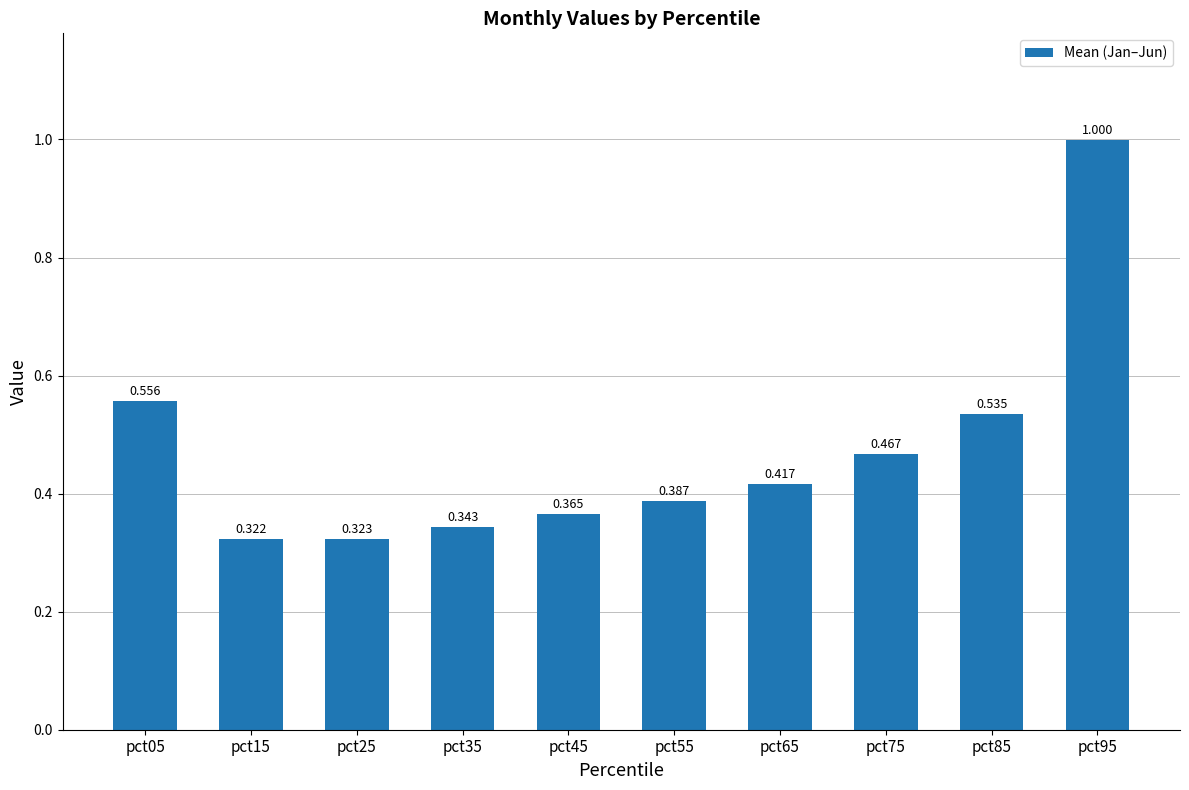

Which label corresponds to the largest value in the chart?

pct95